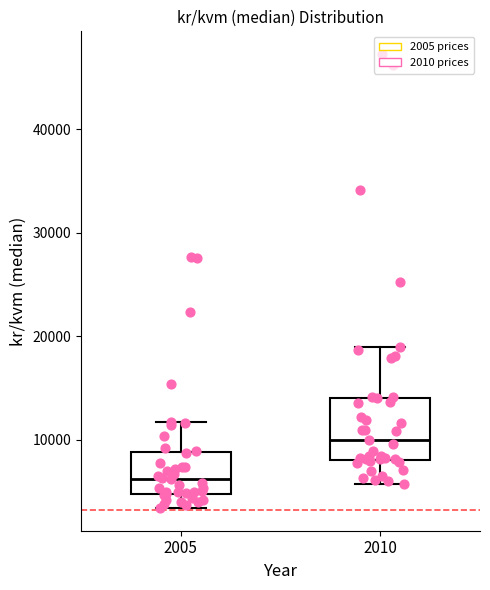

Comparing the boxes themselves (not the whiskers), which one is the tallest?

2010